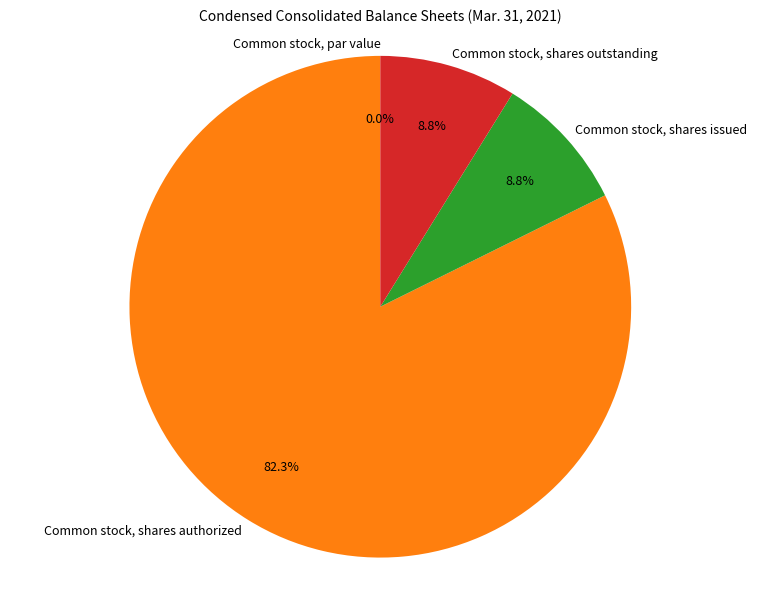

Combined, what portion of the pie is Common stock, shares issued and Common stock, shares authorized?

91.2%